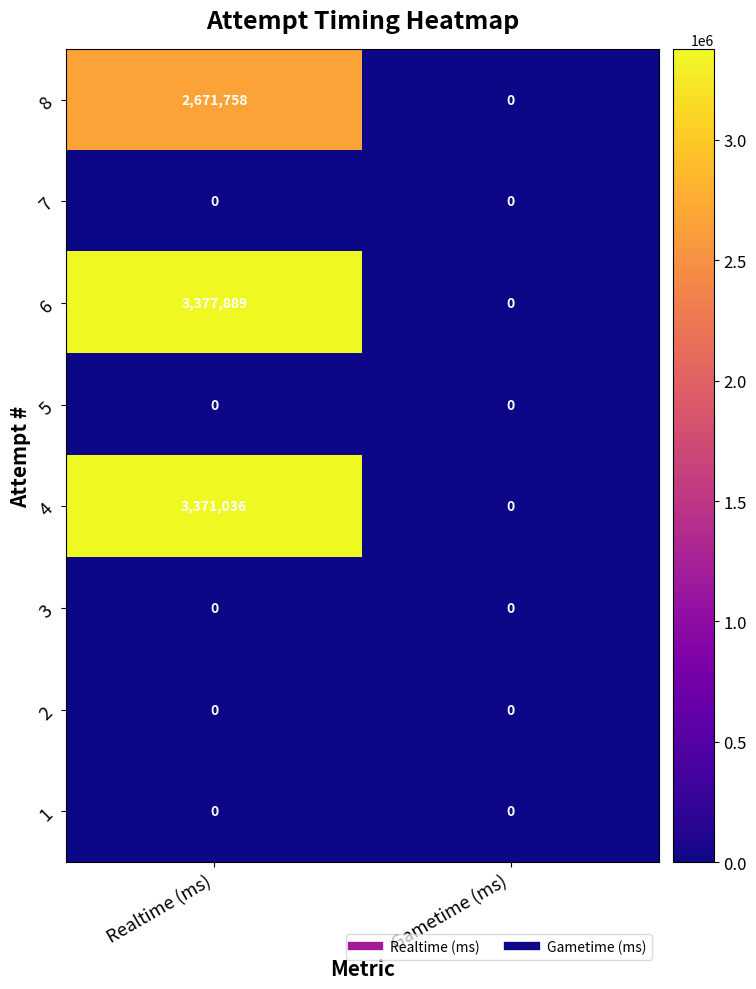

Reading left to right, list all the values displayed in this chart.

8: Realtime (ms)=2671758	Gametime (ms)=0
7: Realtime (ms)=0	Gametime (ms)=0
6: Realtime (ms)=3377889	Gametime (ms)=0
5: Realtime (ms)=0	Gametime (ms)=0
4: Realtime (ms)=3371036	Gametime (ms)=0
3: Realtime (ms)=0	Gametime (ms)=0
2: Realtime (ms)=0	Gametime (ms)=0
1: Realtime (ms)=0	Gametime (ms)=0